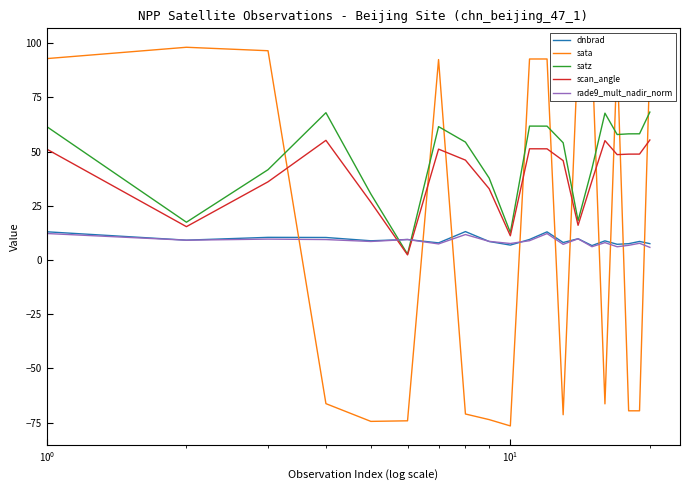

Which series has the widest spread of values?

sata